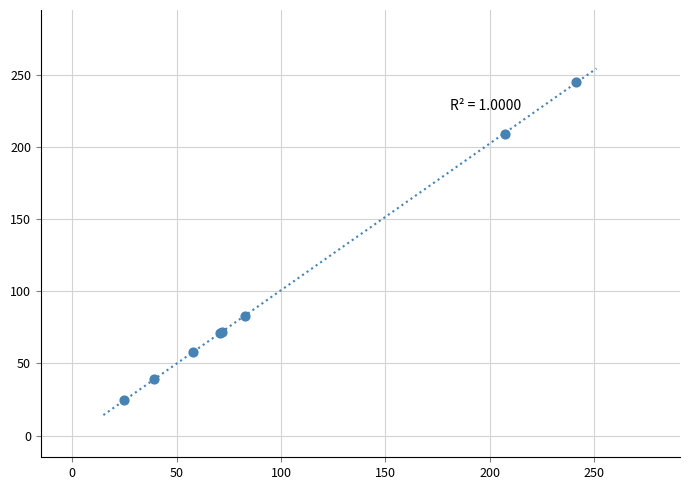

What Y value in the scatter plot is closest to 135?

83